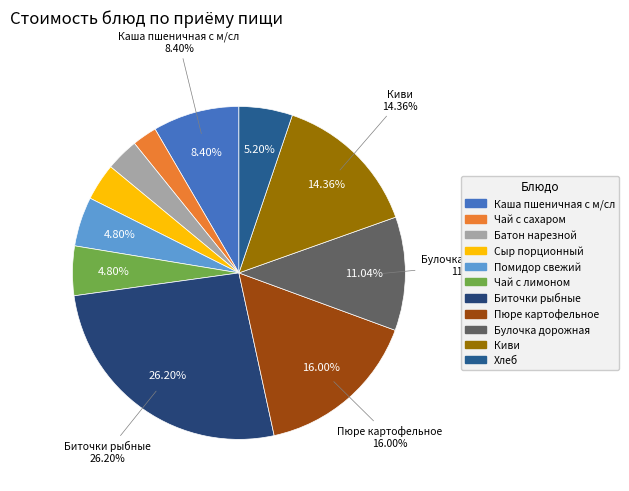

What is the change in value from Батон нарезной to Чай с лимоном?

+2.0